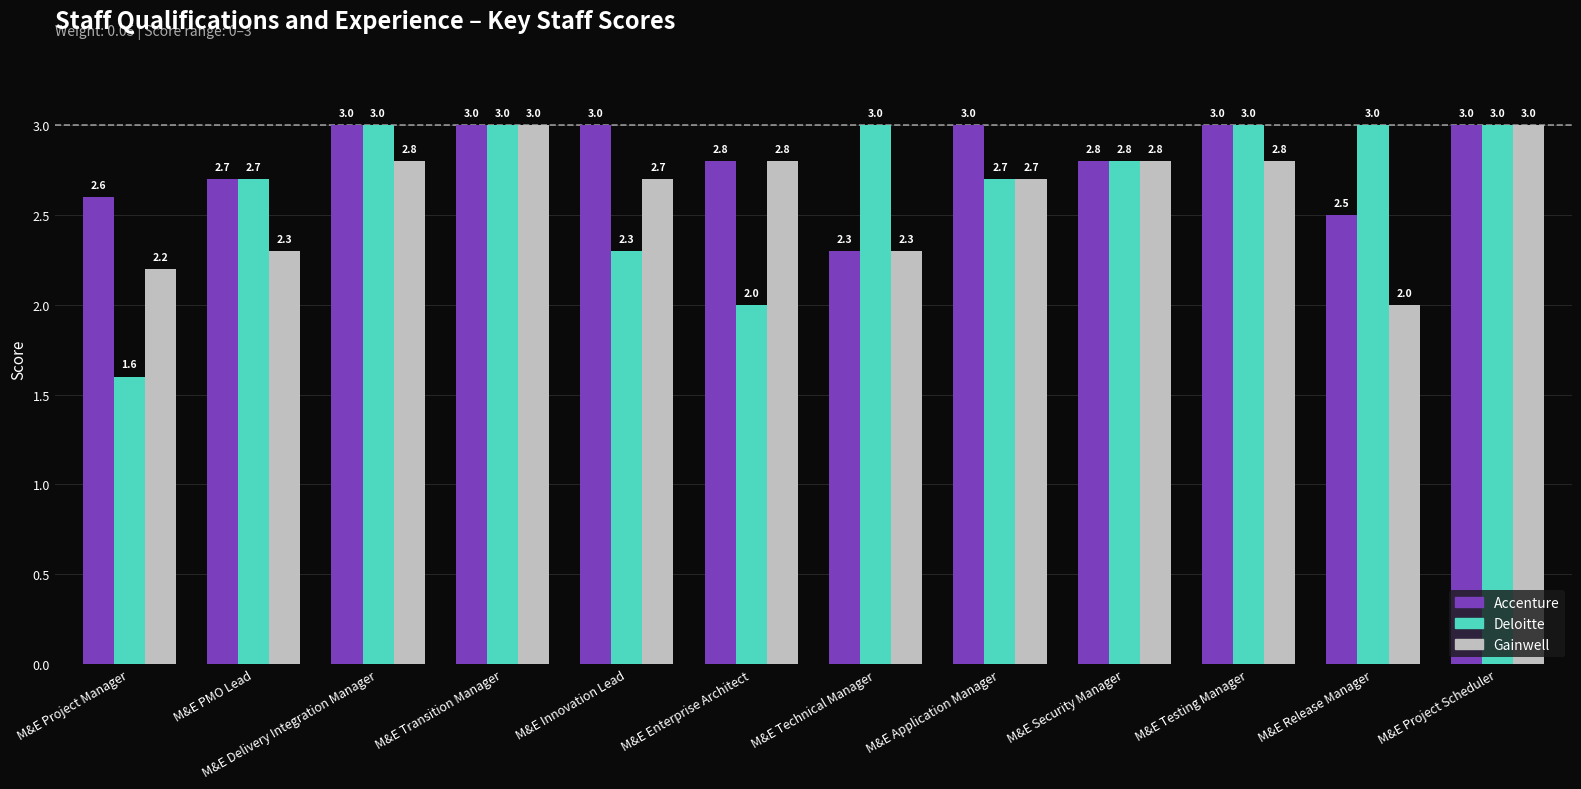

What is the minimum value shown in the chart?

1.6